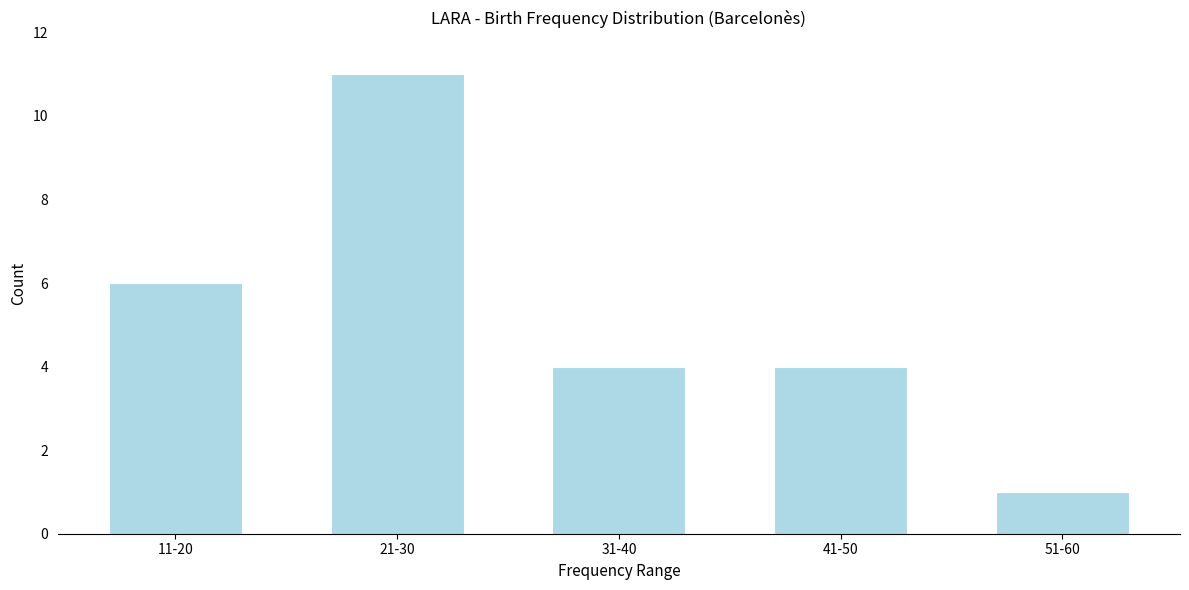

Reading right to left, extract all data points from this chart.

1	4	4	11	6